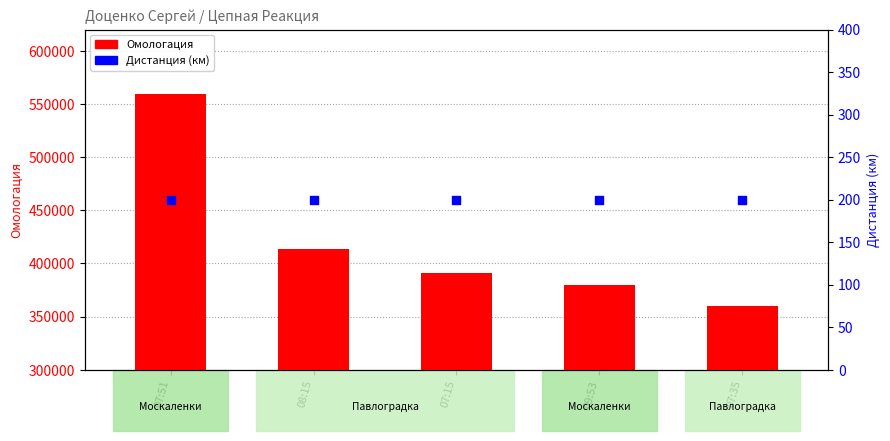

At which category is the sum across all series the highest?

07:51